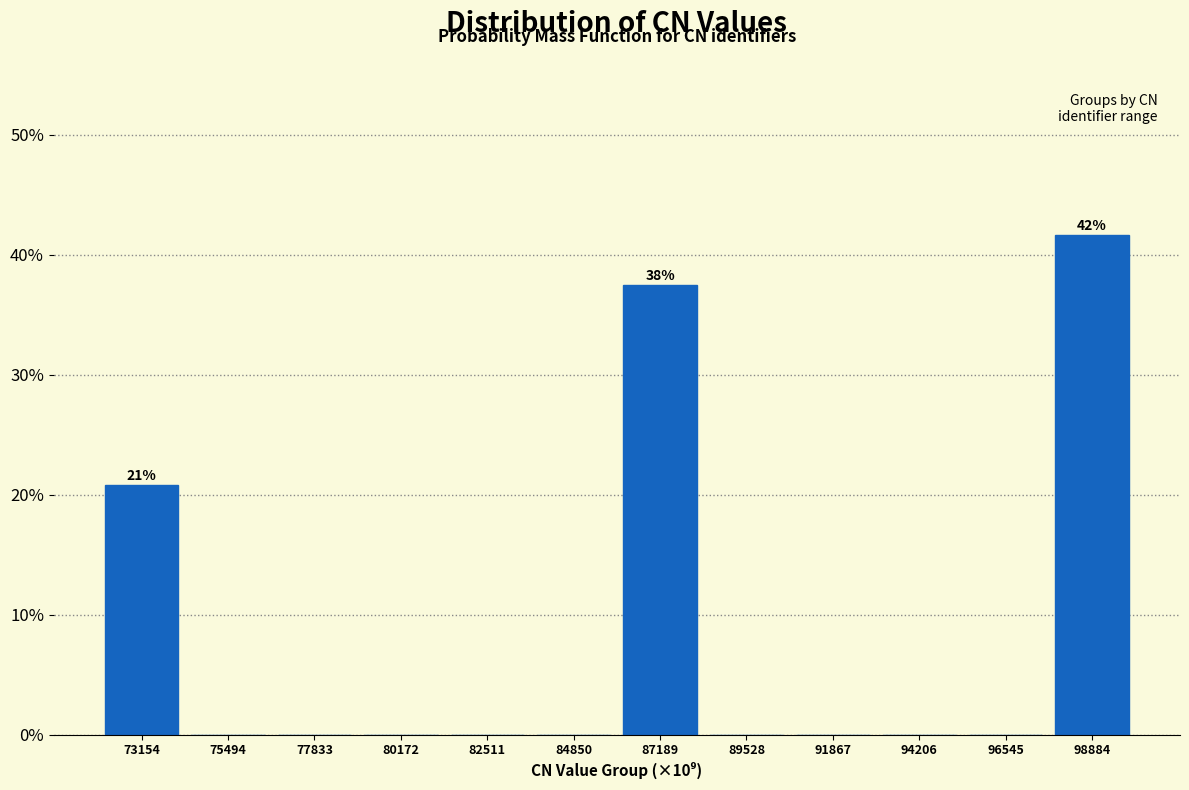

Reading left to right, what are all the values shown in this chart?

73154=20.8	75494=0.0	77833=0.0	80172=0.0	82511=0.0	84850=0.0	87189=37.5	89528=0.0	91867=0.0	94206=0.0	96545=0.0	98884=41.7